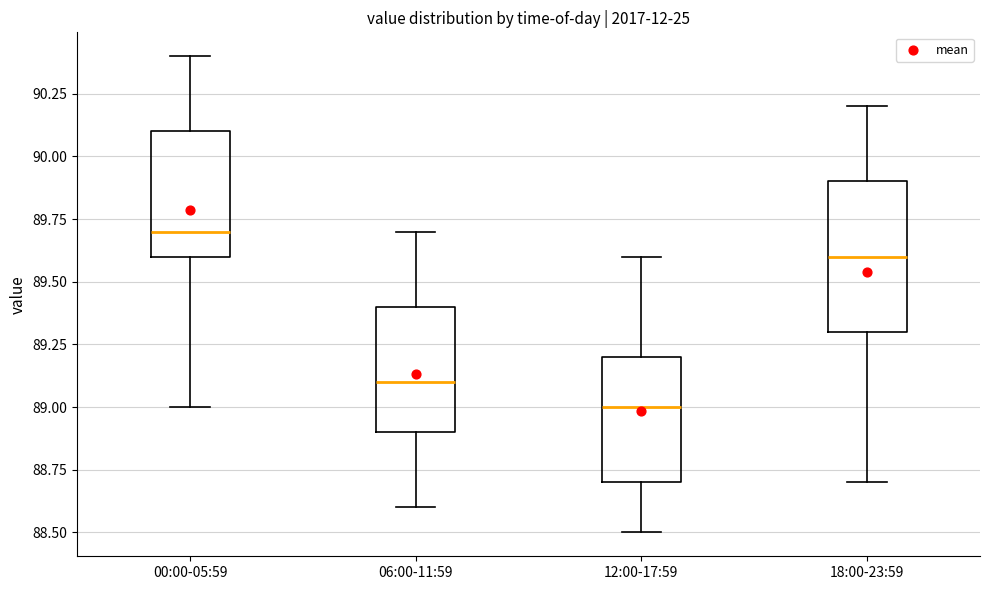

Comparing the boxes themselves (not the whiskers), which one is the tallest?

18:00-23:59